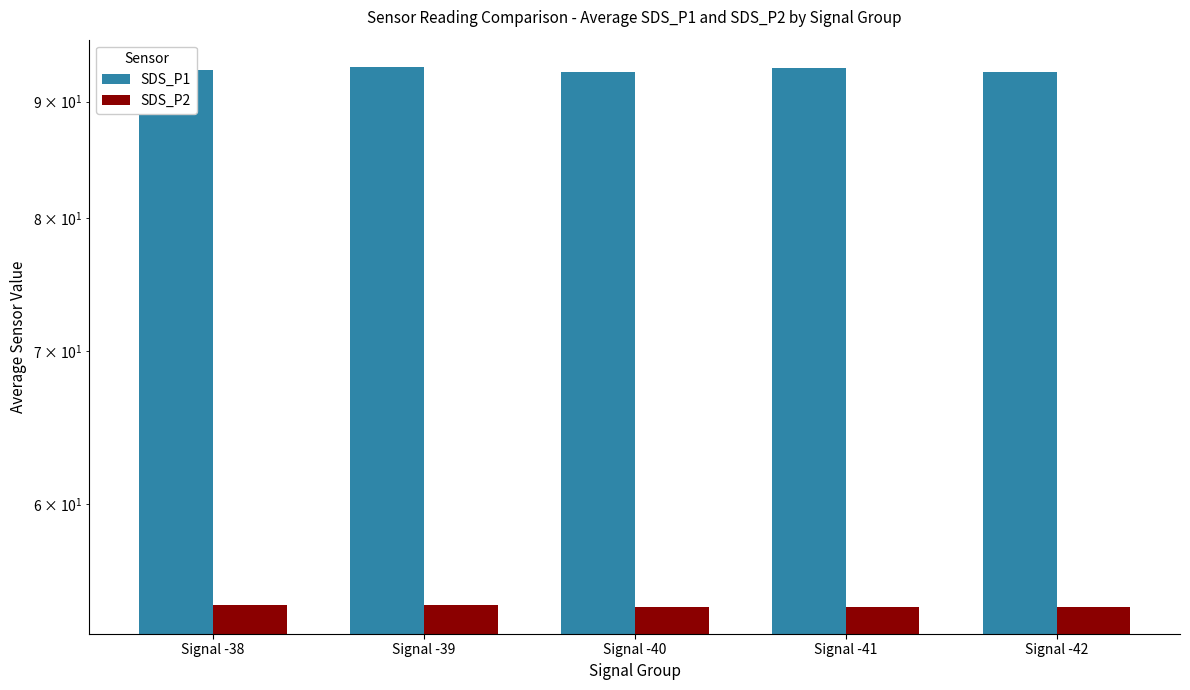

What are all the series names shown in the legend?

SDS_P1, SDS_P2